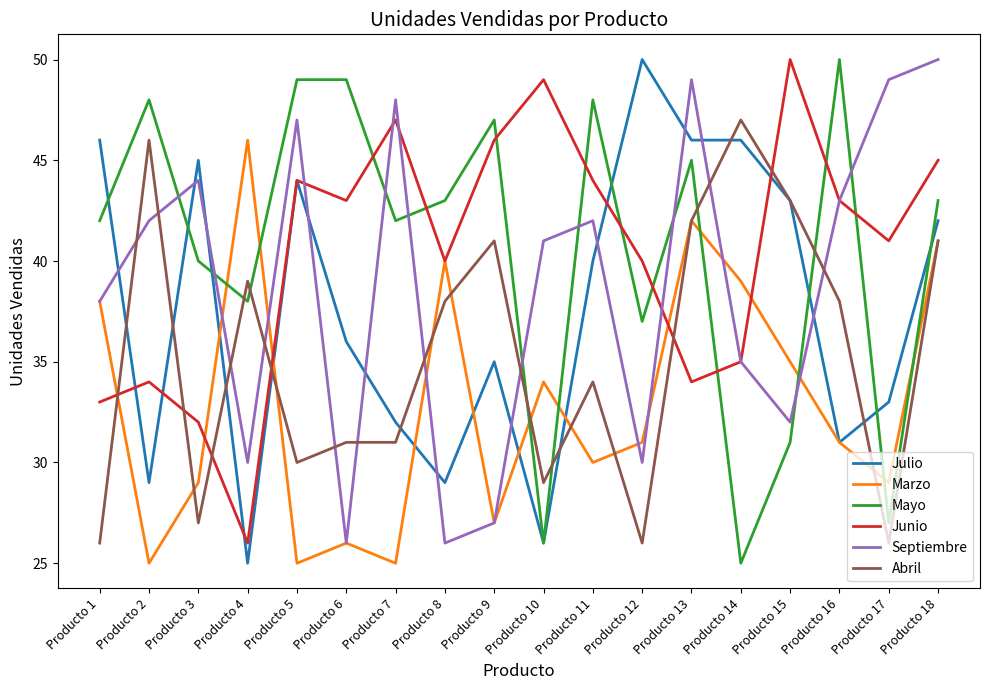

At which category does Julio reach its first local valley?

Producto 2